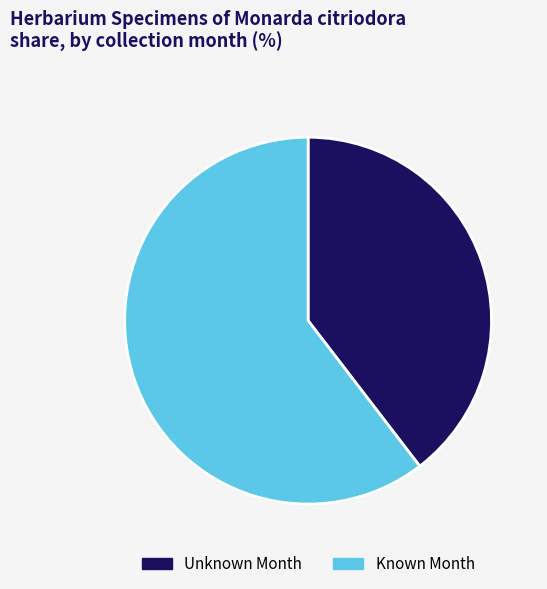

Combined, do Known Month and Unknown Month account for over 50%?

Yes